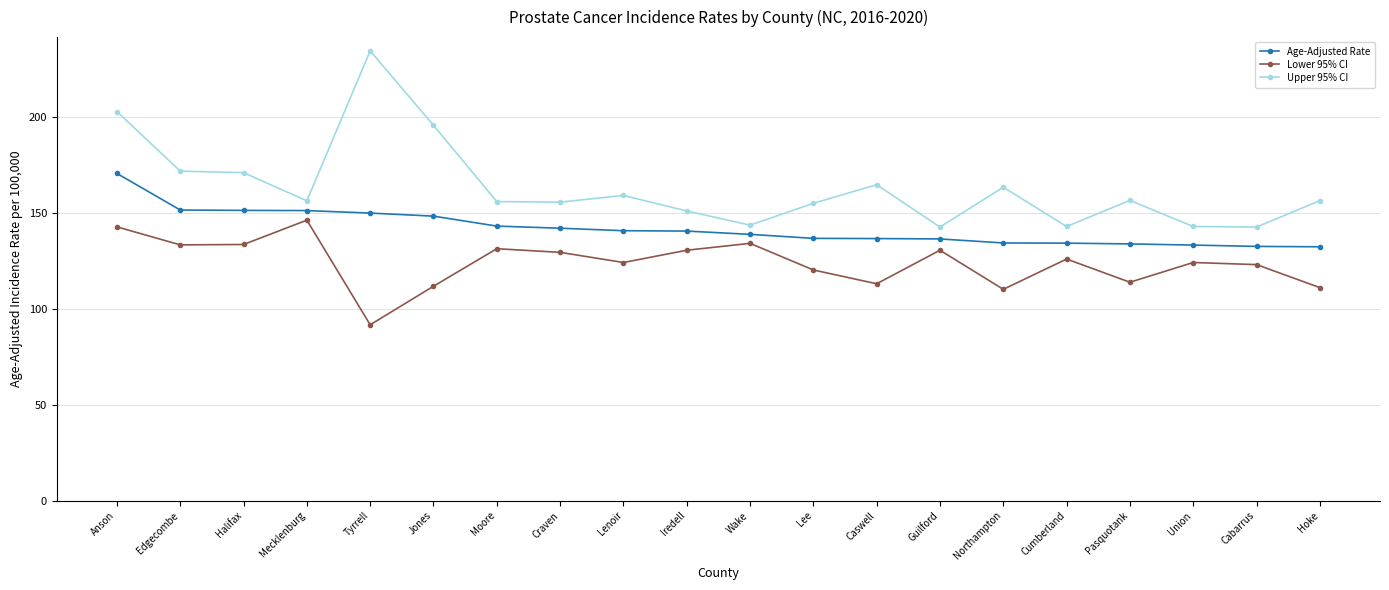

What is the difference between the Lower 95% CI values at Edgecombe and Tyrrell?

41.7